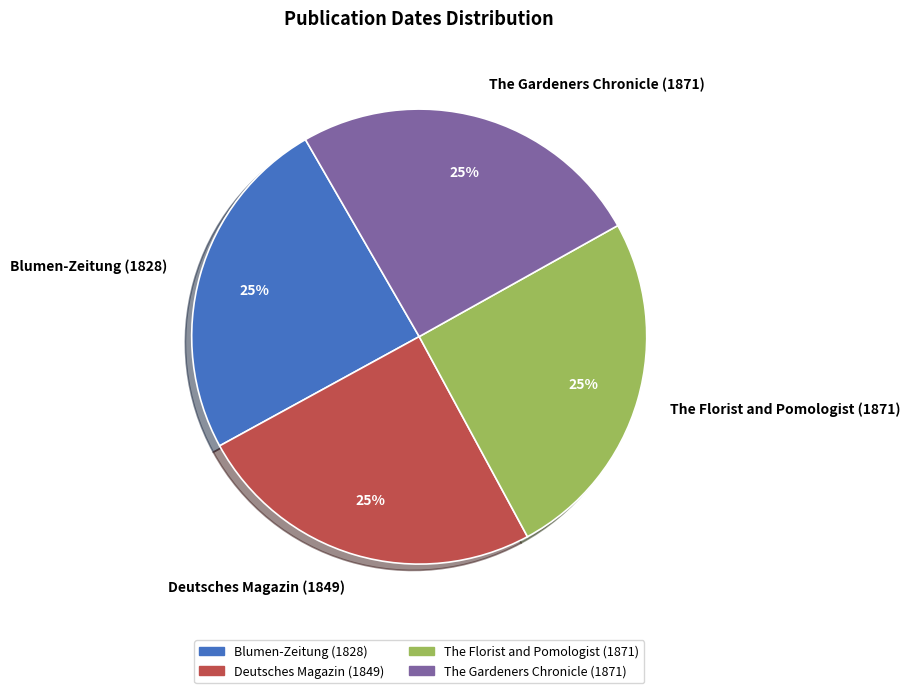

To the nearest percent, what is the average slice percentage?

25%